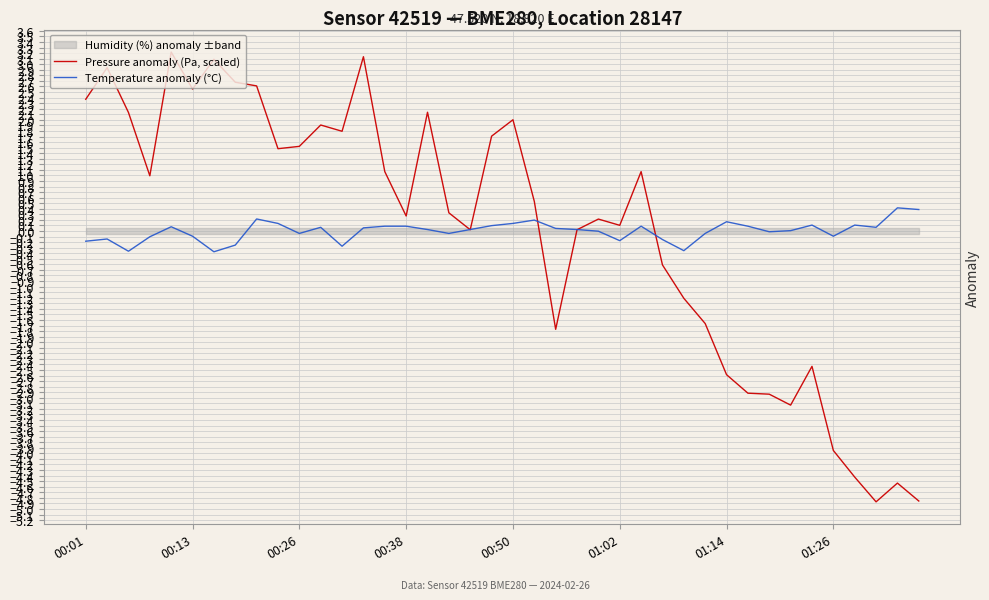

Reading left to right, list all the values displayed in this chart.

Pressure anomaly (Pa, scaled): 2.4	2.9	2.1	1.0	3.2	2.6	3.1	2.7	2.6	1.5	1.5	1.9	1.8	3.1	1.1	0.3	2.1	0.3	0.0	1.7	2.0	0.5	-1.8	0.0	0.2	0.1	1.1	-0.6	-1.2	-1.7	-2.6	-2.9	-2.9	-3.1	-2.4	-3.9	-4.4	-4.9	-4.5	-4.9
Temperature anomaly (°C): -0.2	-0.1	-0.4	-0.1	0.1	-0.1	-0.4	-0.3	0.2	0.1	-0.0	0.1	-0.3	0.1	0.1	0.1	0.0	-0.0	0.0	0.1	0.1	0.2	0.0	0.0	-0.0	-0.2	0.1	-0.2	-0.4	-0.0	0.2	0.1	-0.0	0.0	0.1	-0.1	0.1	0.1	0.4	0.4